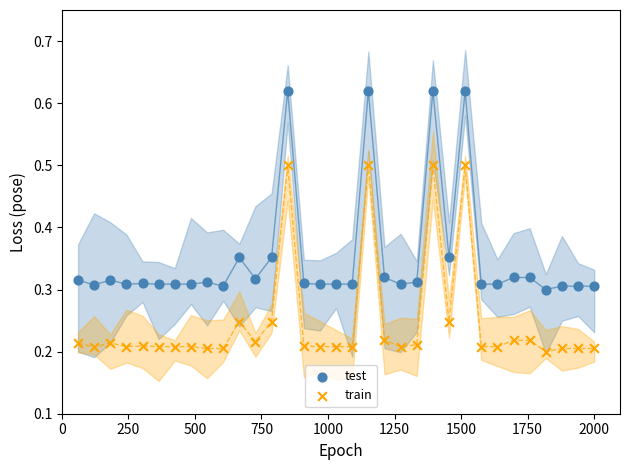

Across all data points, what is the range of X values (max minus min)?

1939.4